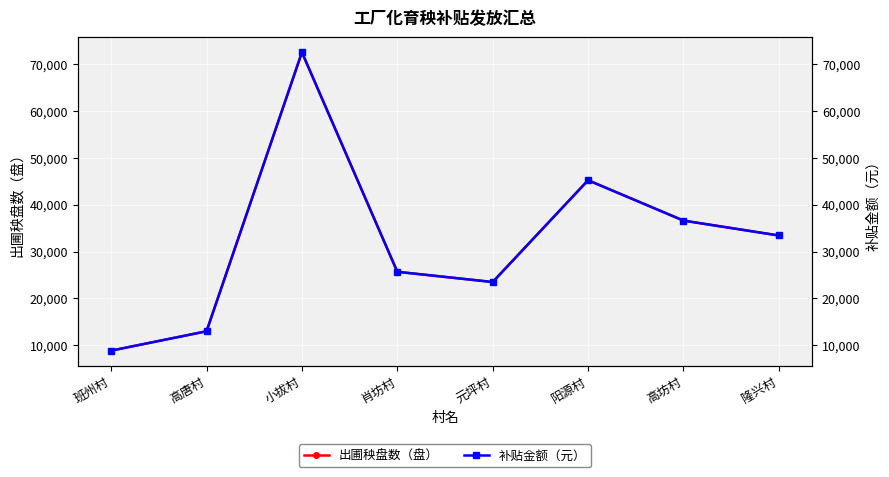

What is the label of the 3rd point from the left?

小拔村